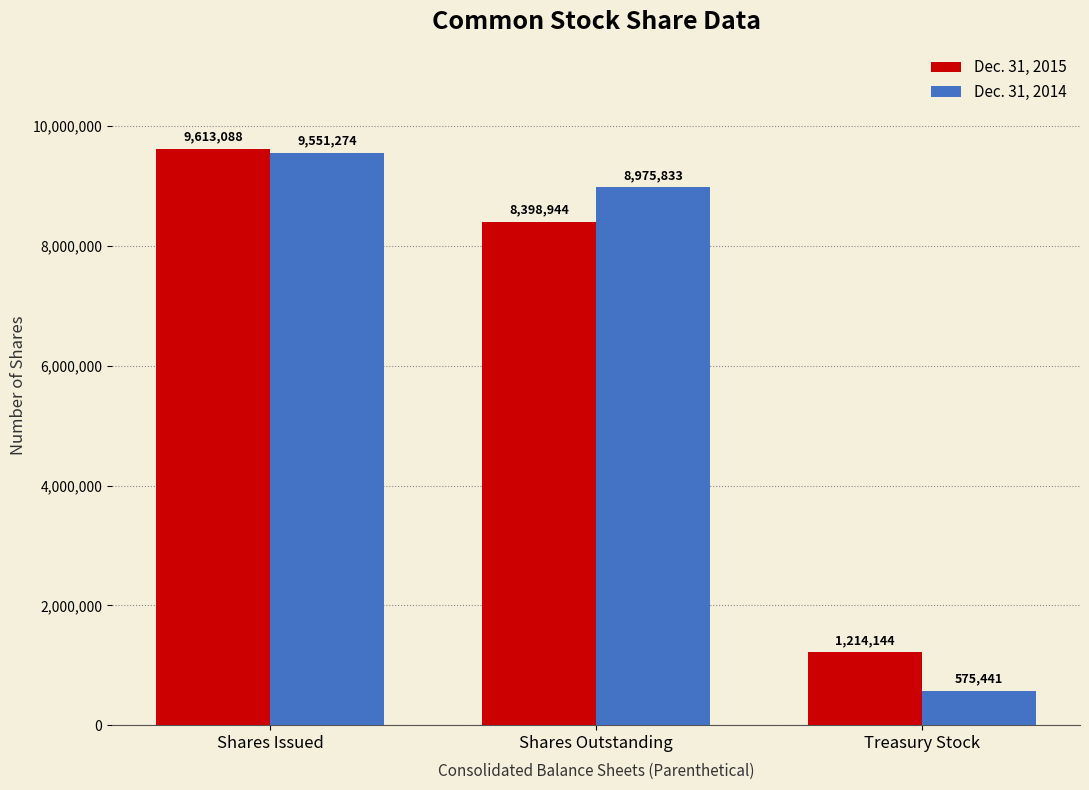

How many Dec. 31, 2015 values are between 1214144 and 9613088?

3